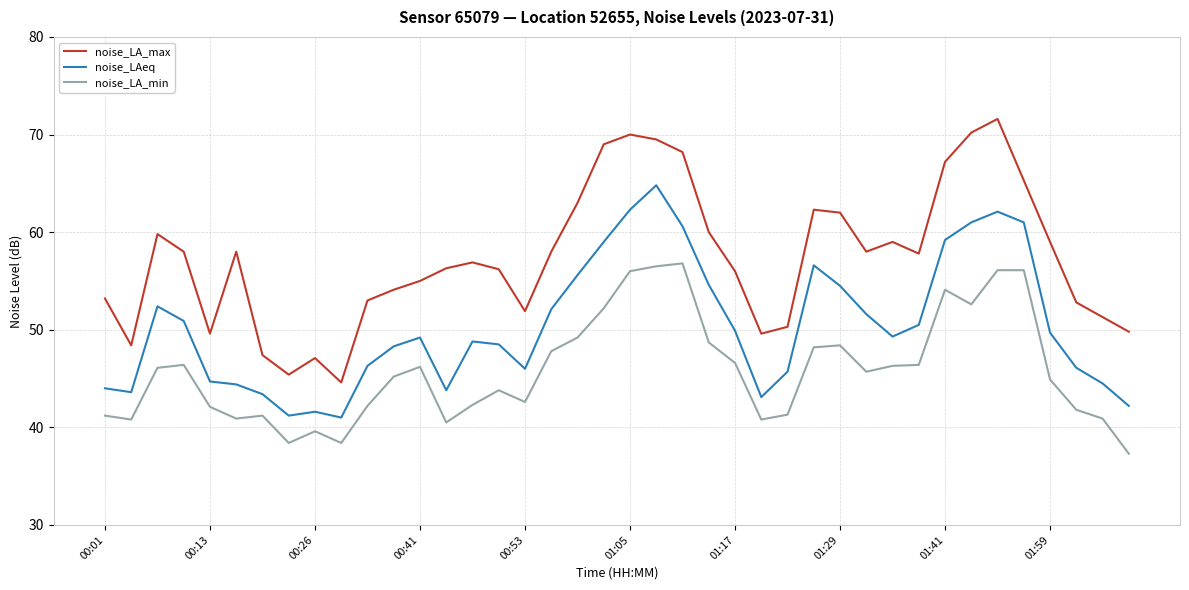

Is this an area chart (filled region under the line)?

No